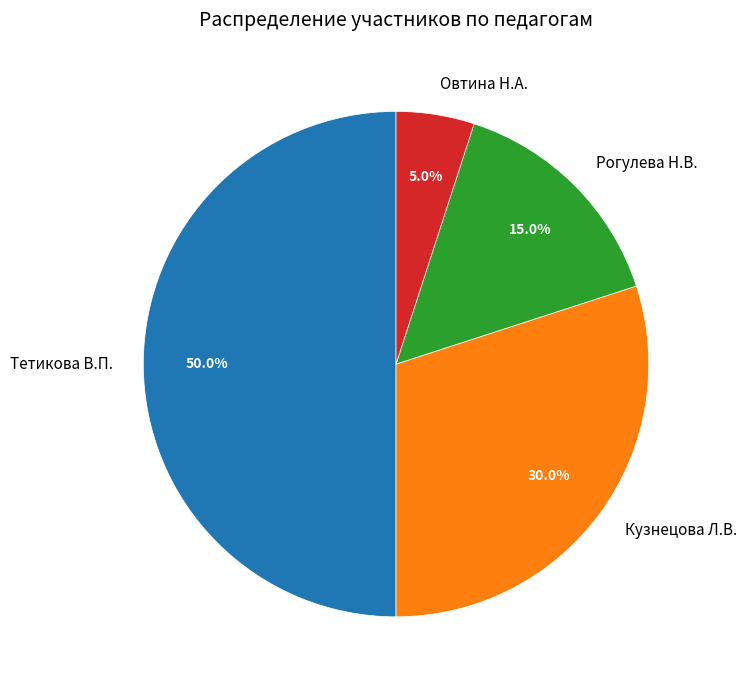

What is the total percentage of Кузнецова Л.В. and Овтина Н.А.?

35.0%